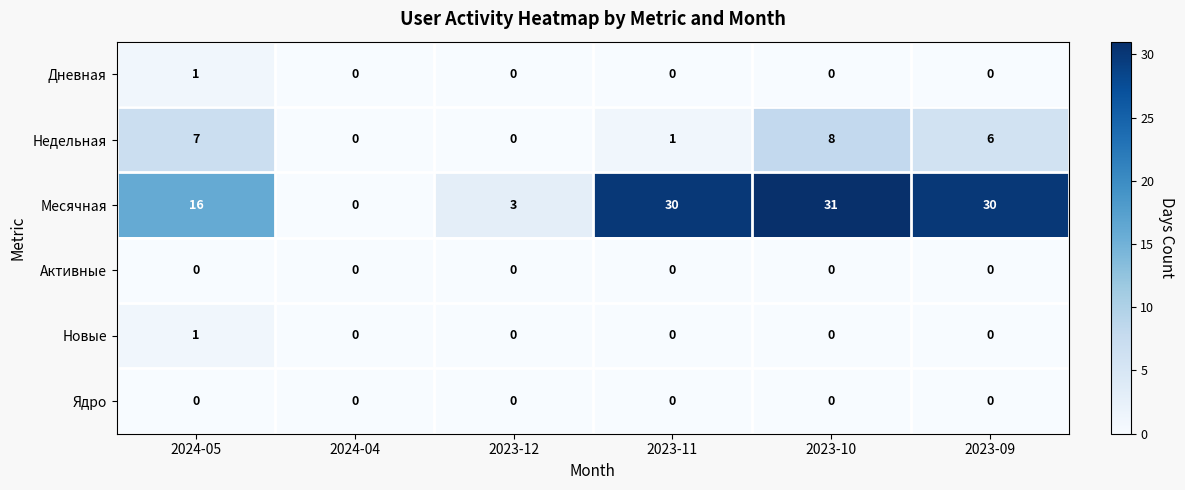

True or false: Ядро has a value of 0 at 2023-11.

True